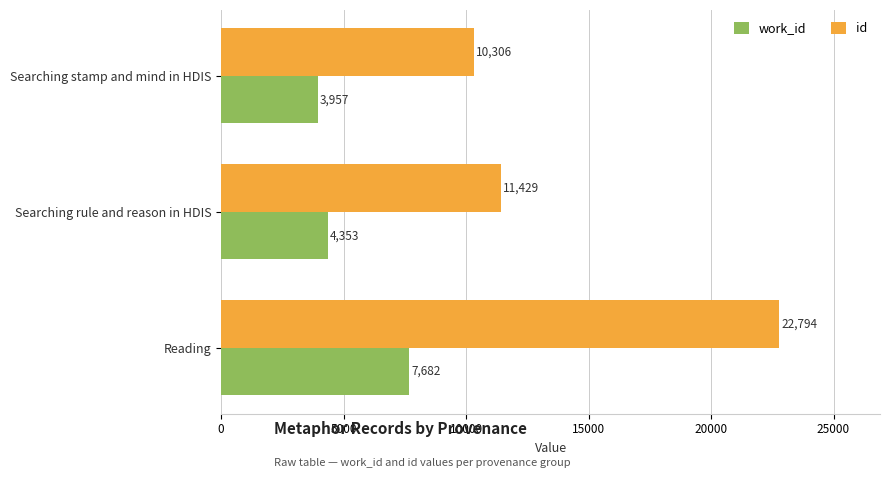

Read the work_id value at Searching stamp and mind in HDIS.

3957